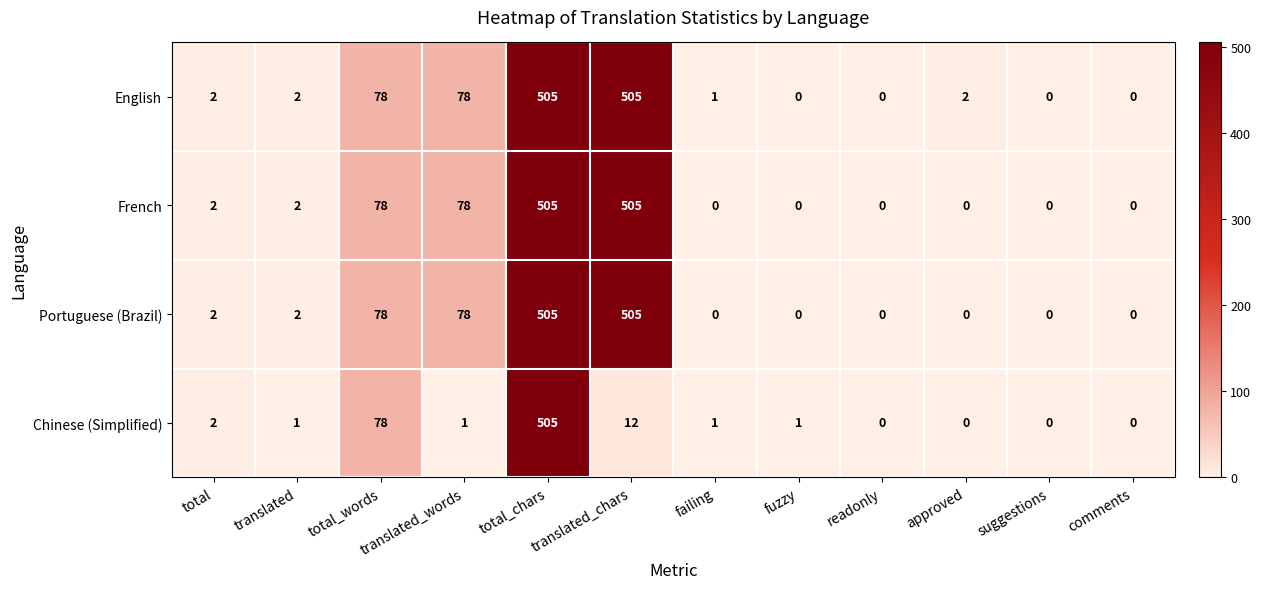

How many series are shown in this chart?

4